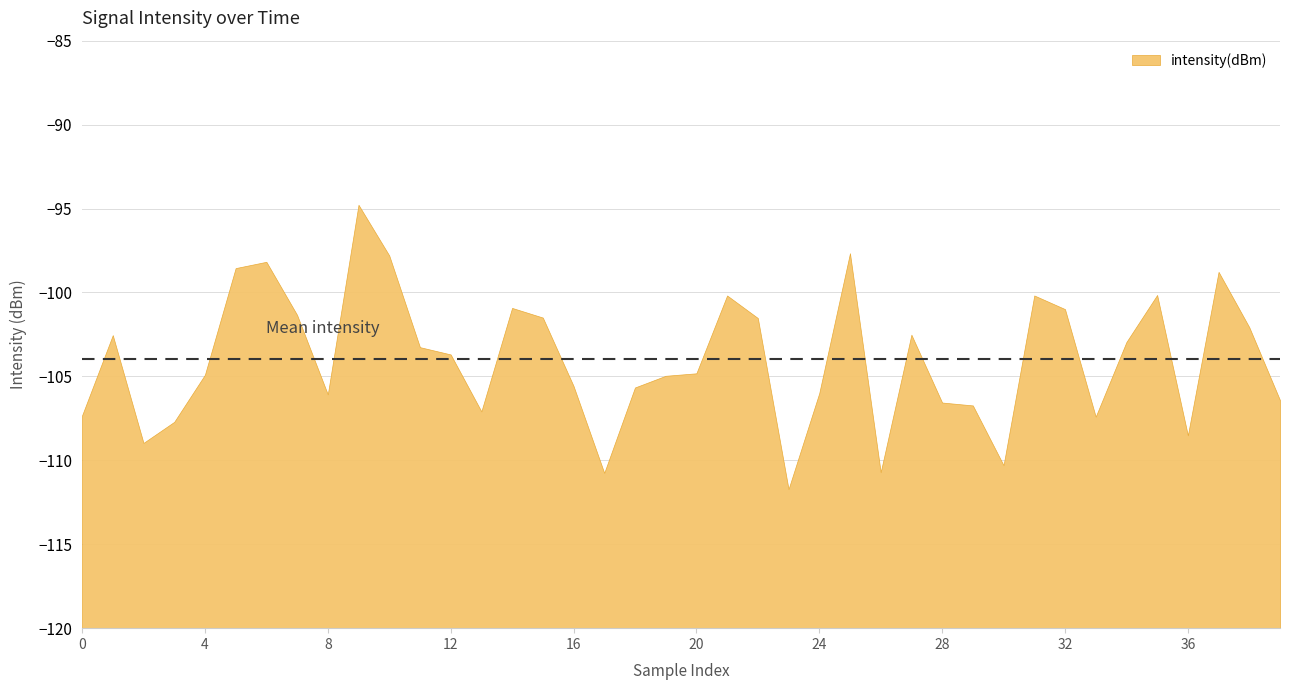

How many lines are shown in the chart?

1